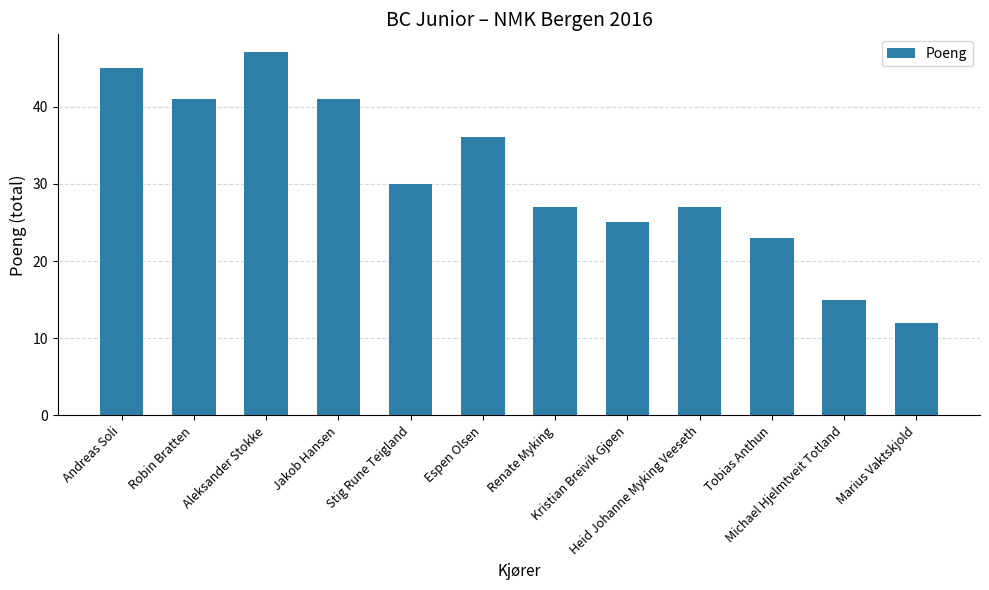

What is the average value?

31